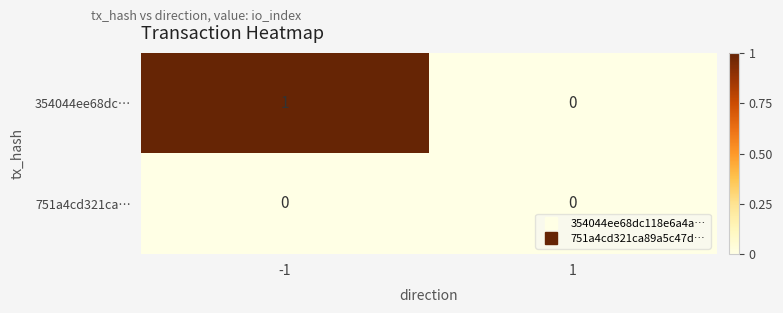

True or false: 354044ee68dc… has a value of 0 at 1.

True